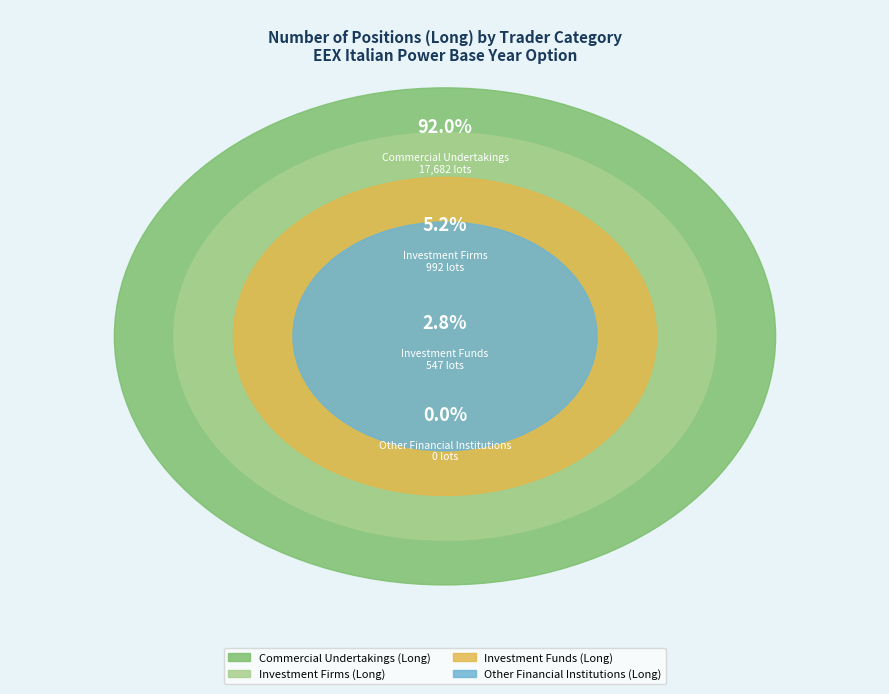

What is the largest slice in the pie chart?

Commercial Undertakings (Long)